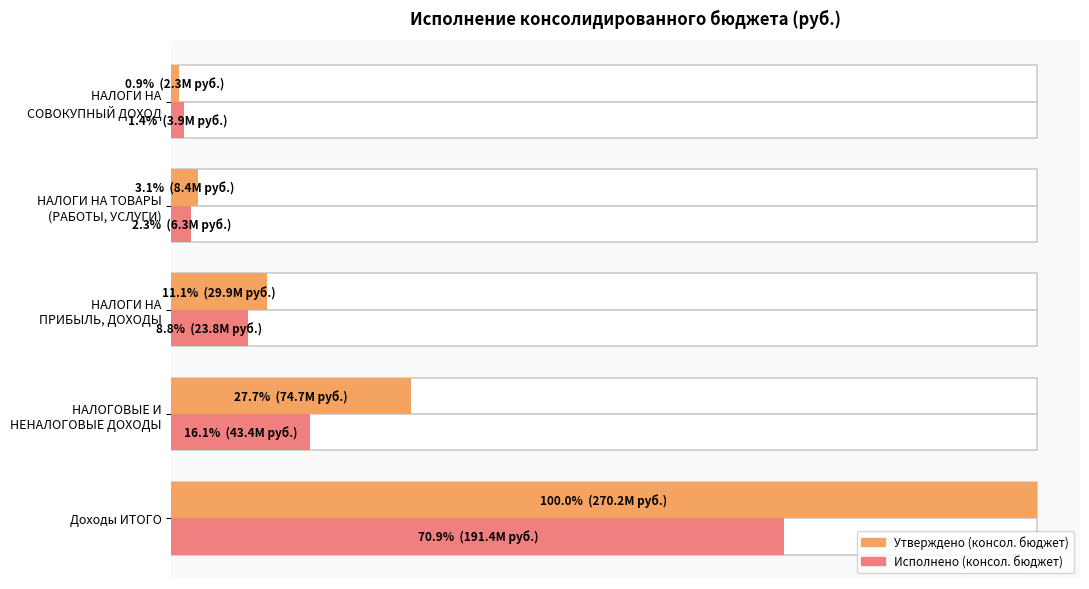

What is the average value of the Исполнено (консол. бюджет) series?

53762096.4